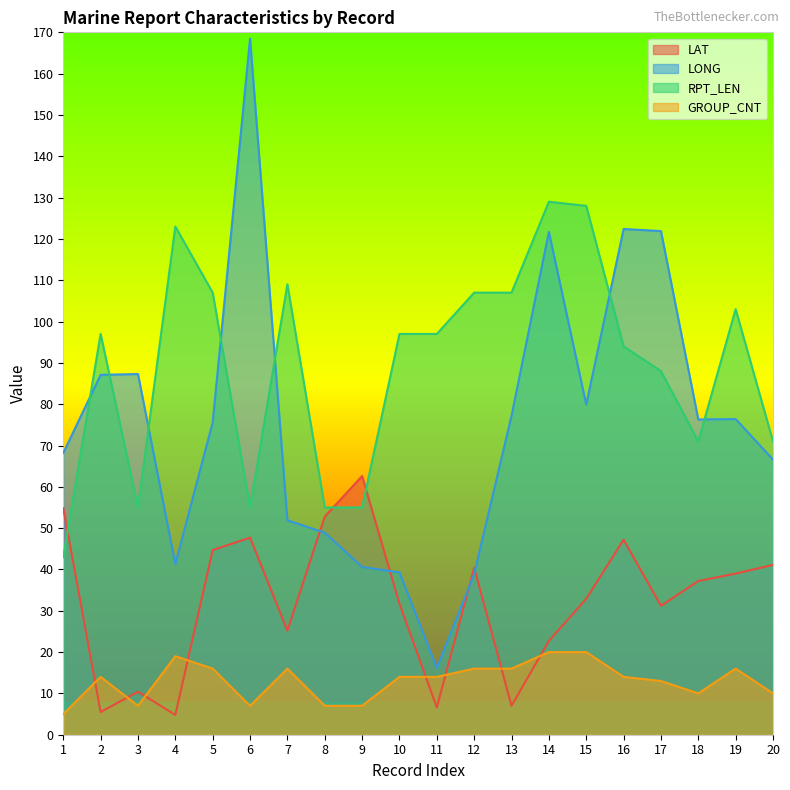

How many times do GROUP_CNT and LAT cross each other?

8